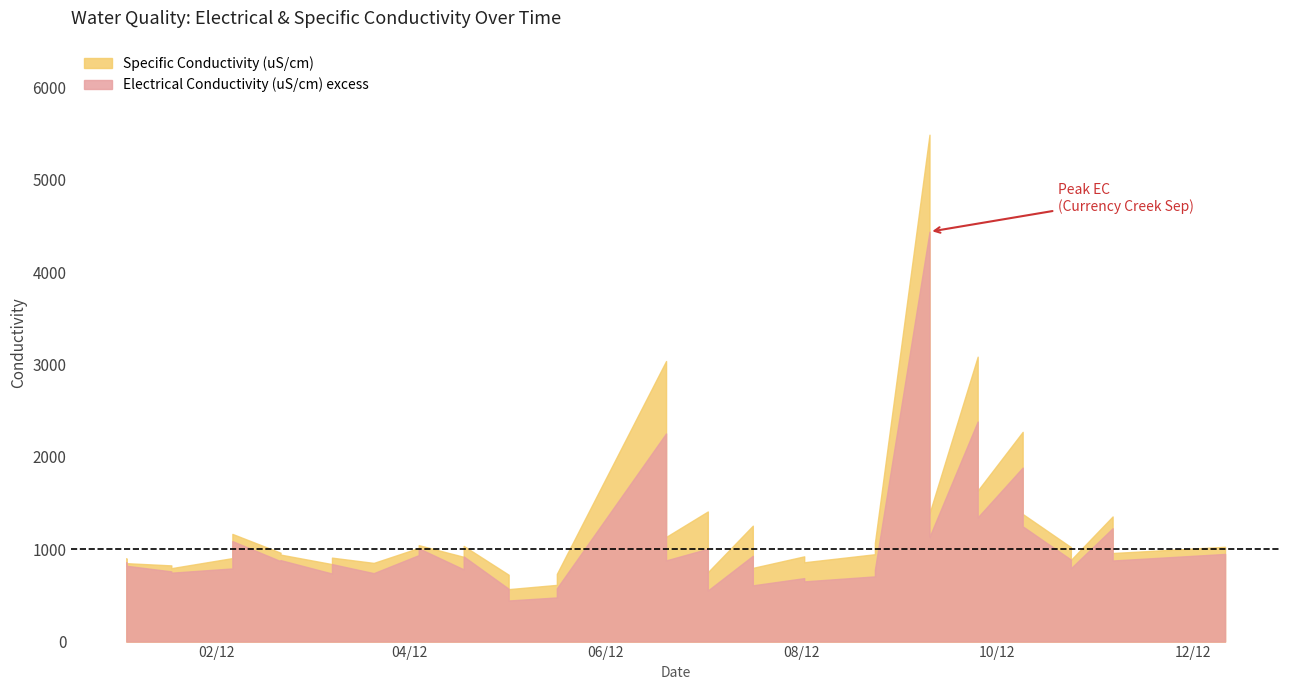

At which category does Electrical Conductivity (uS/cm) reach its first local valley?

2012-01-18